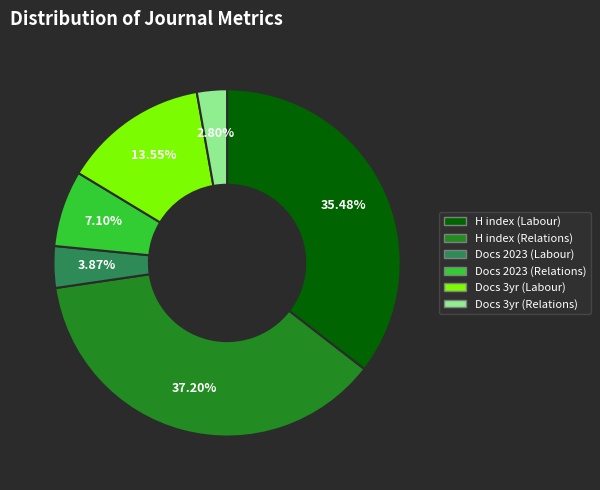

Is there a majority slice in this chart?

No